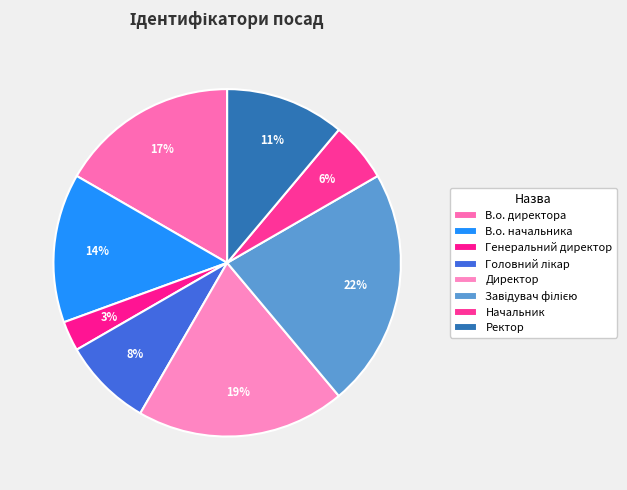

How many segments does this pie chart have?

8